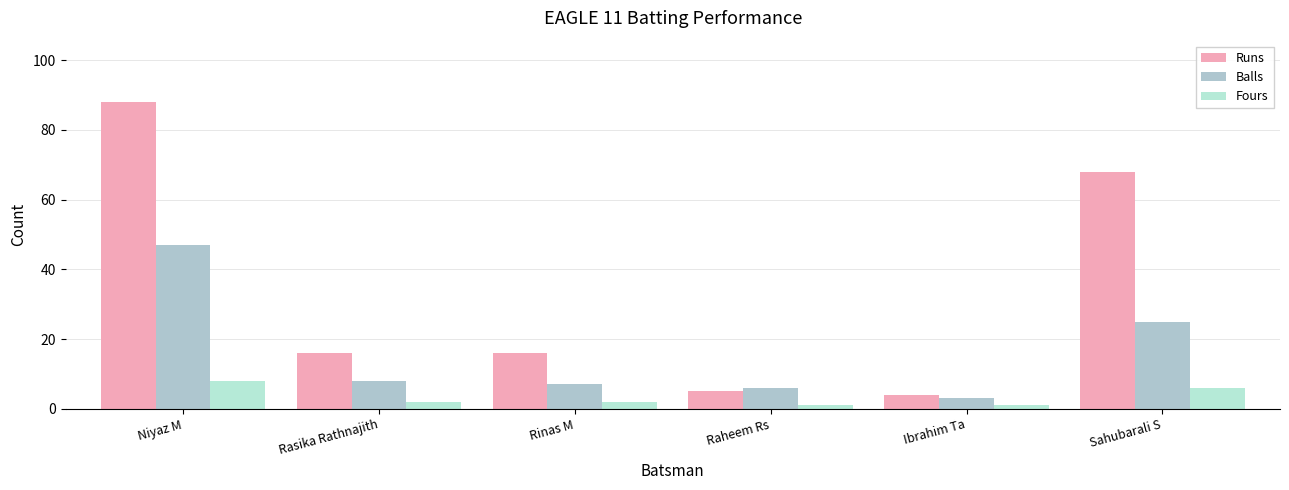

List the series in order of their overall mean, lowest first.

Fours, Balls, Runs